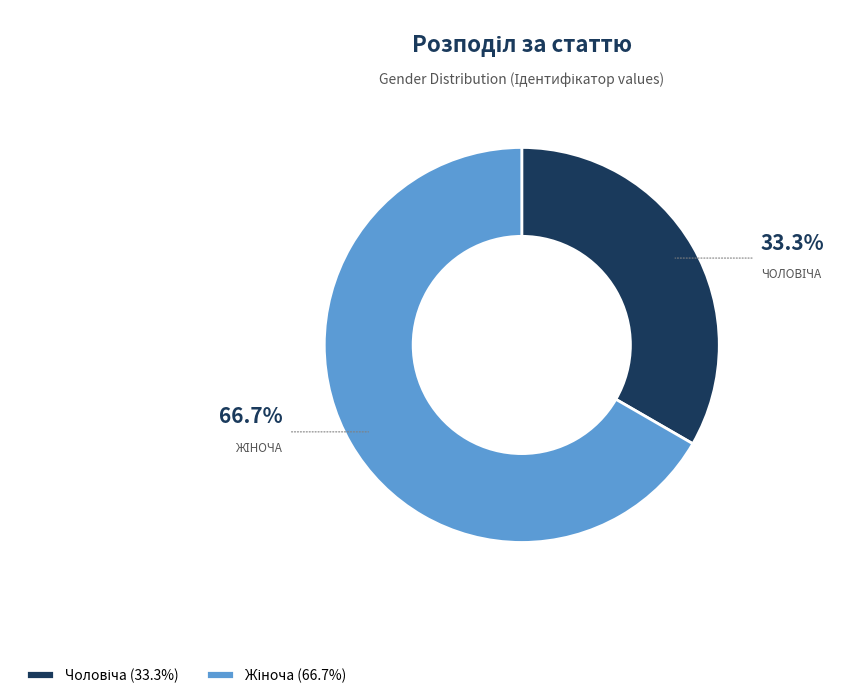

Does any single category account for the majority?

Yes